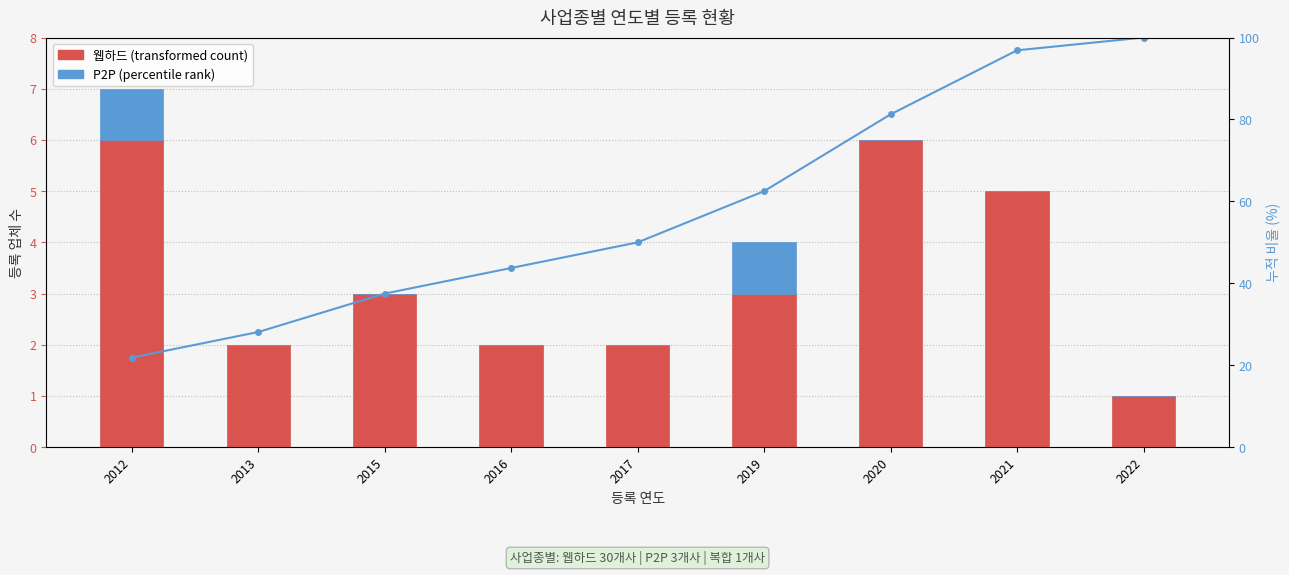

What is the difference between the 누적 비율 values at 2016 and 2013?

15.6